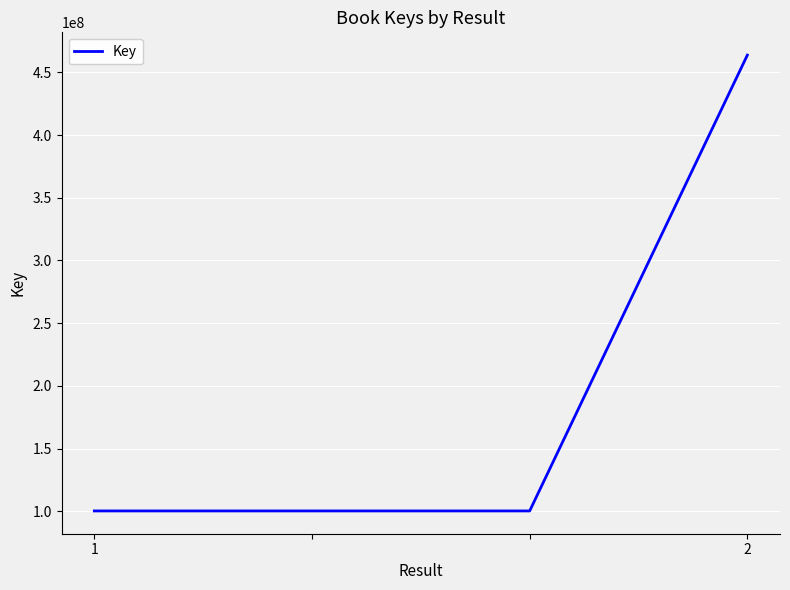

True or false: there are more than 2 points higher than both neighbors.

False